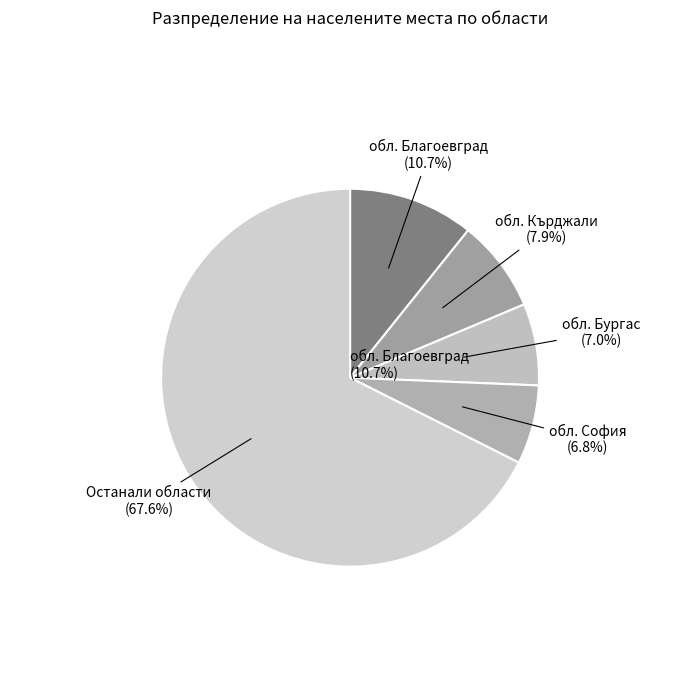

Combined, do обл. Варна and обл. Бургас account for over 50%?

No